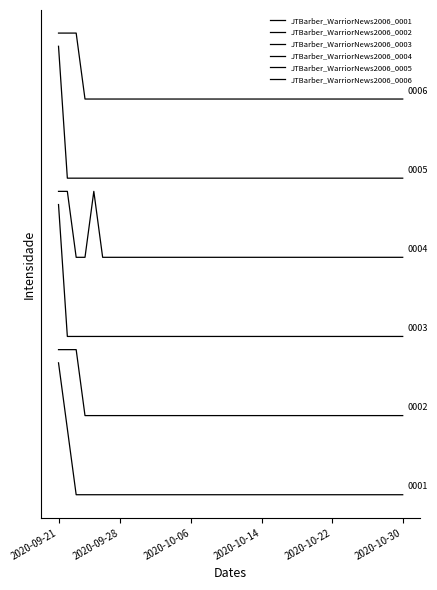

Does the chart have visible grid lines?

No